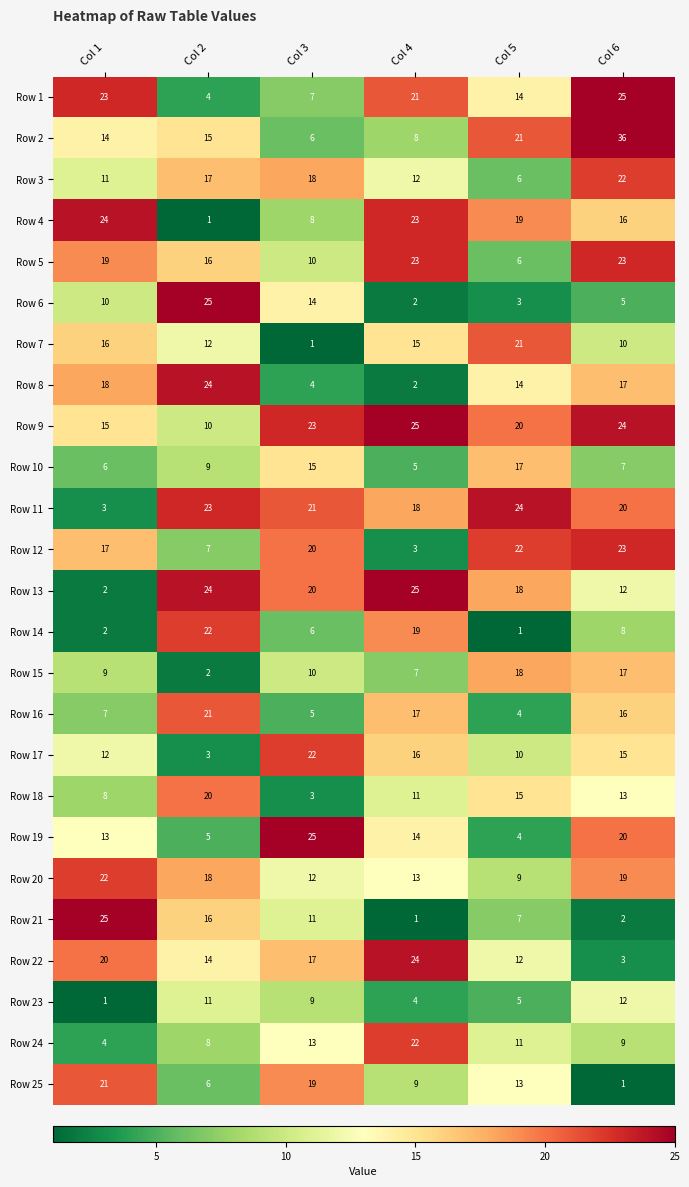

At which label is Row 15 closest to 10?

Col 3